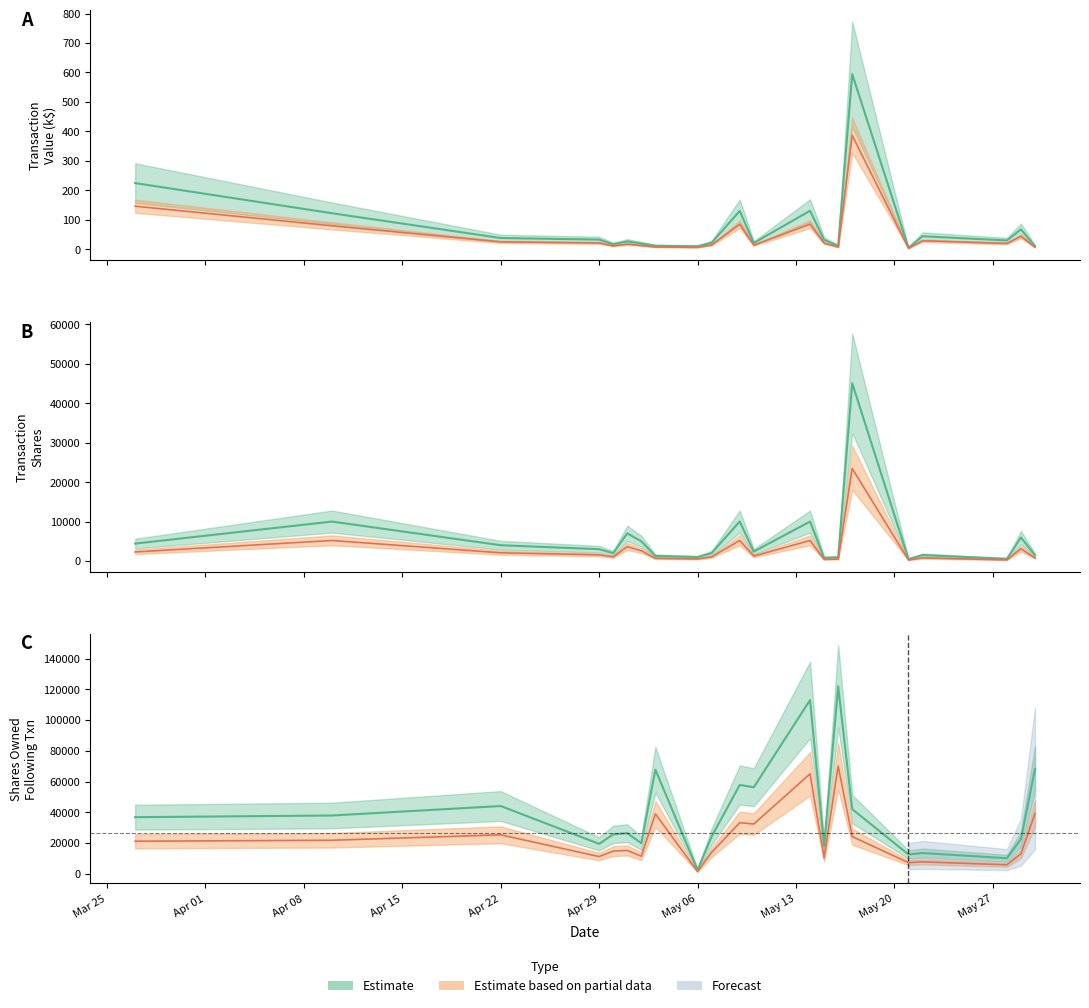

What position from the left is May 06?

9